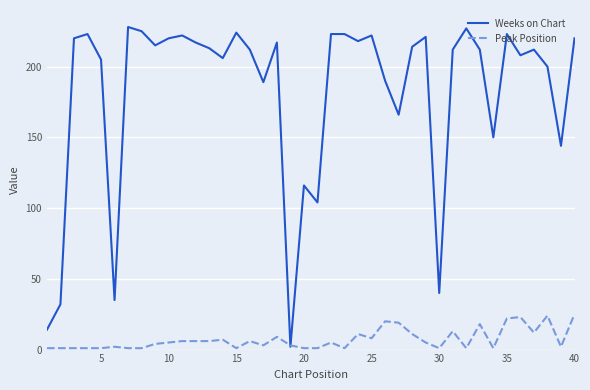

What is the average value of the Weeks on Chart series?

182